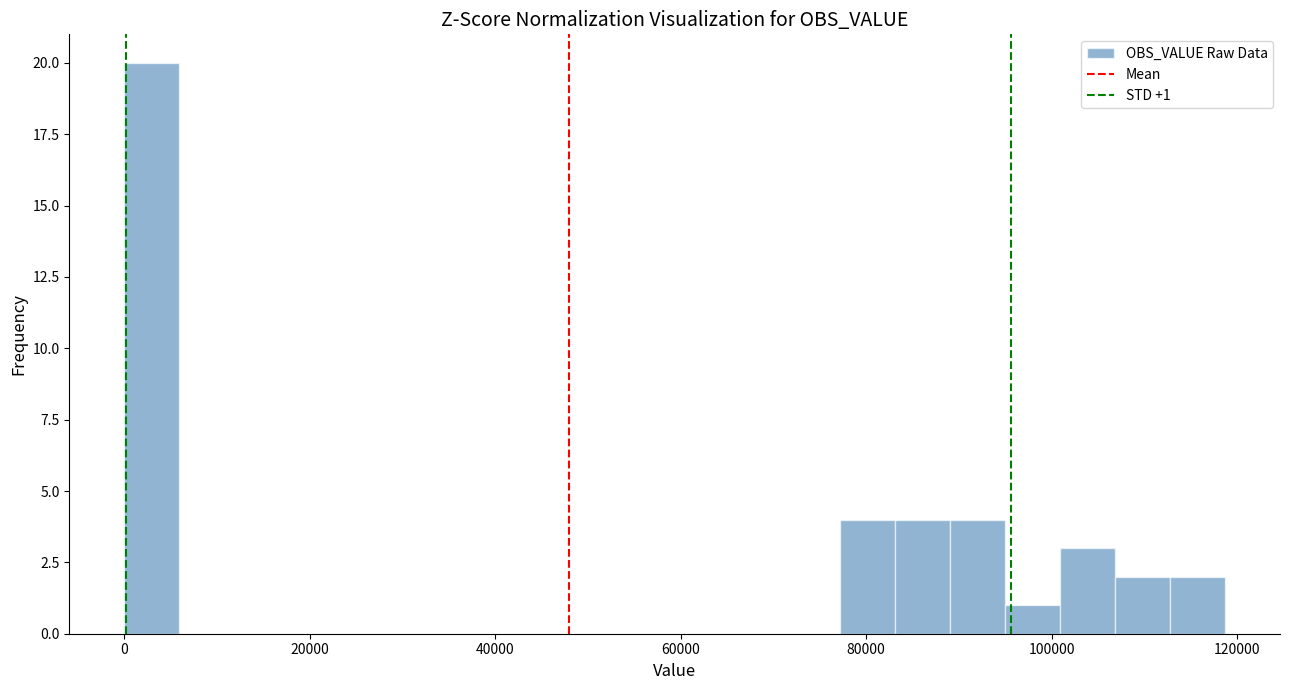

Around what value on the x-axis is the tallest bar? Give the approximate position of its centre, as read against the axis.

2000